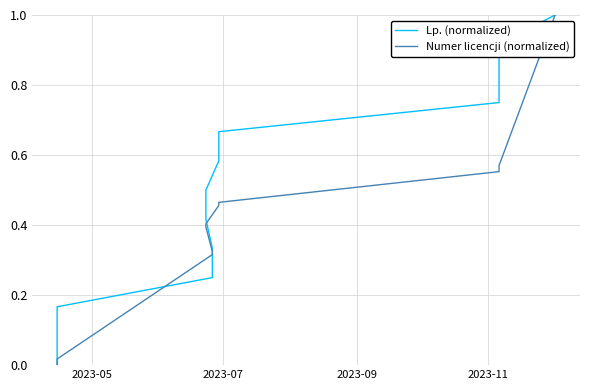

True or false: Numer licencji (normalized) and Lp. (normalized) cross at least once.

True